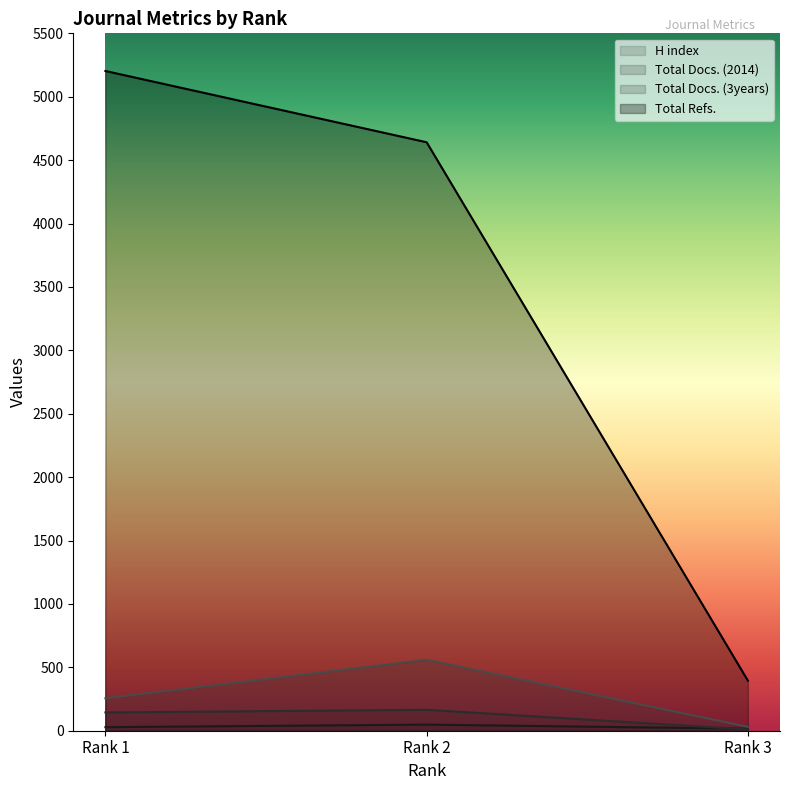

What is the difference between the Total Docs. (3years) values at Rank 2 and Rank 1?

303